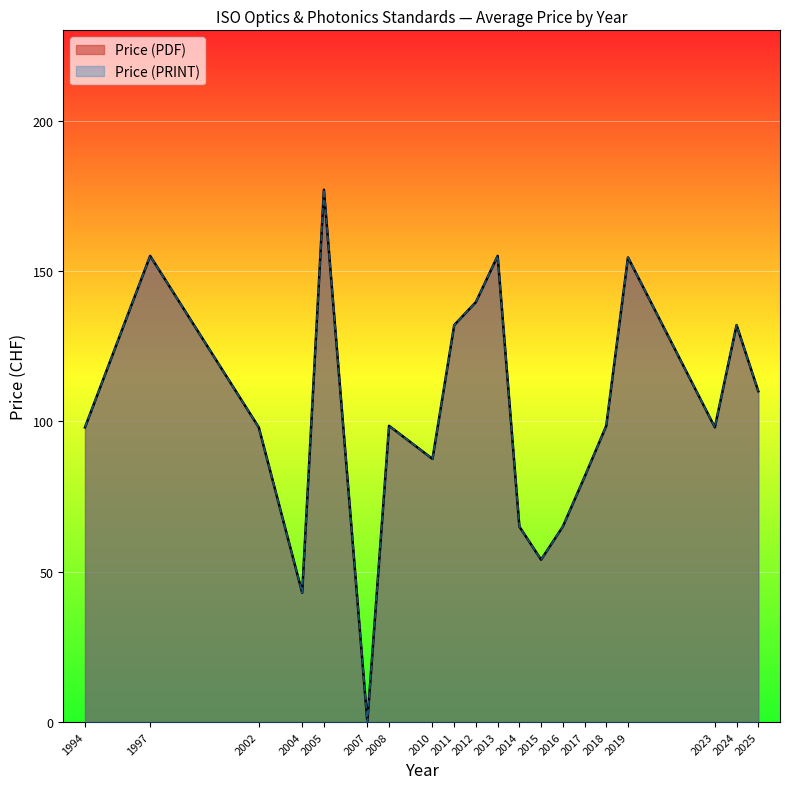

At 2024, list the series in order from largest to smallest.

Price (PDF), Price (PRINT)